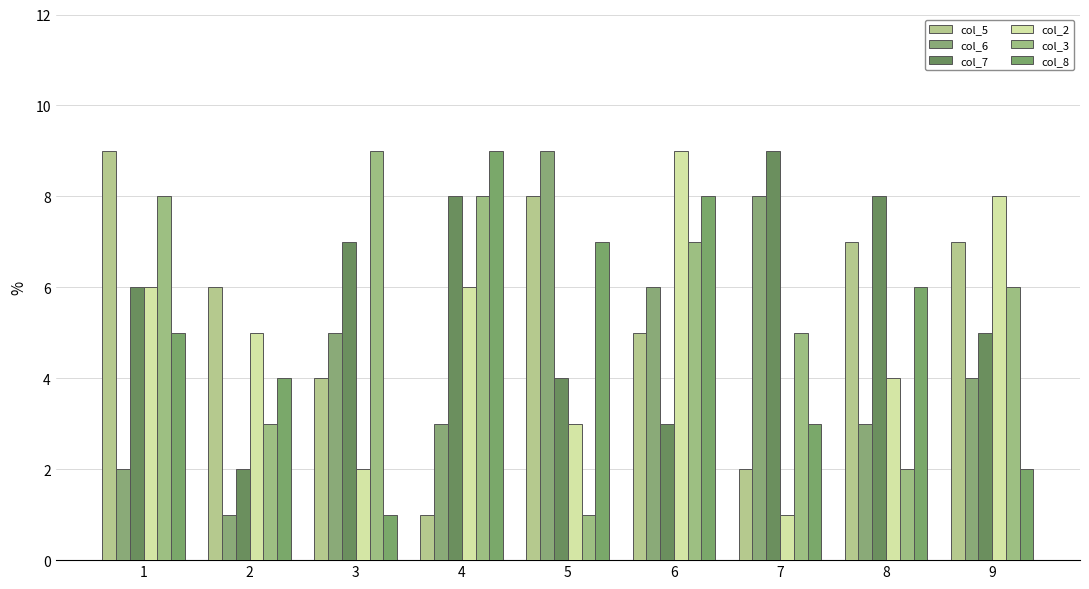

Where is col_7 nearest to the value 5?

9